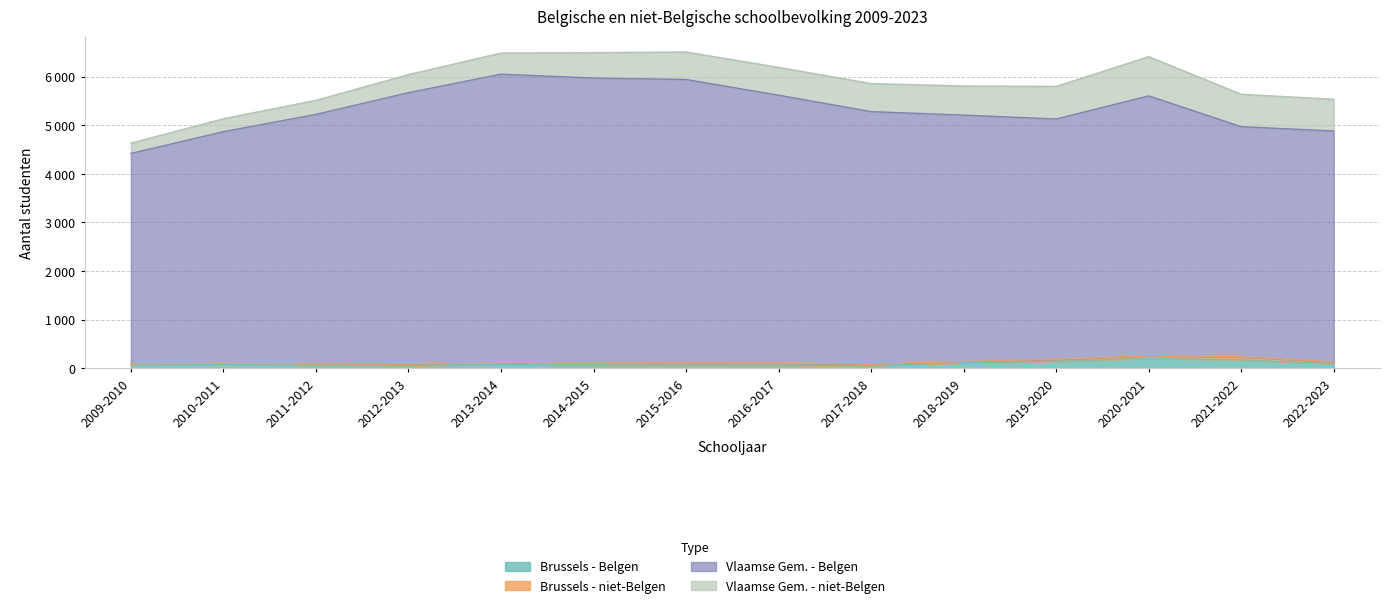

Does the chart have visible grid lines?

Yes